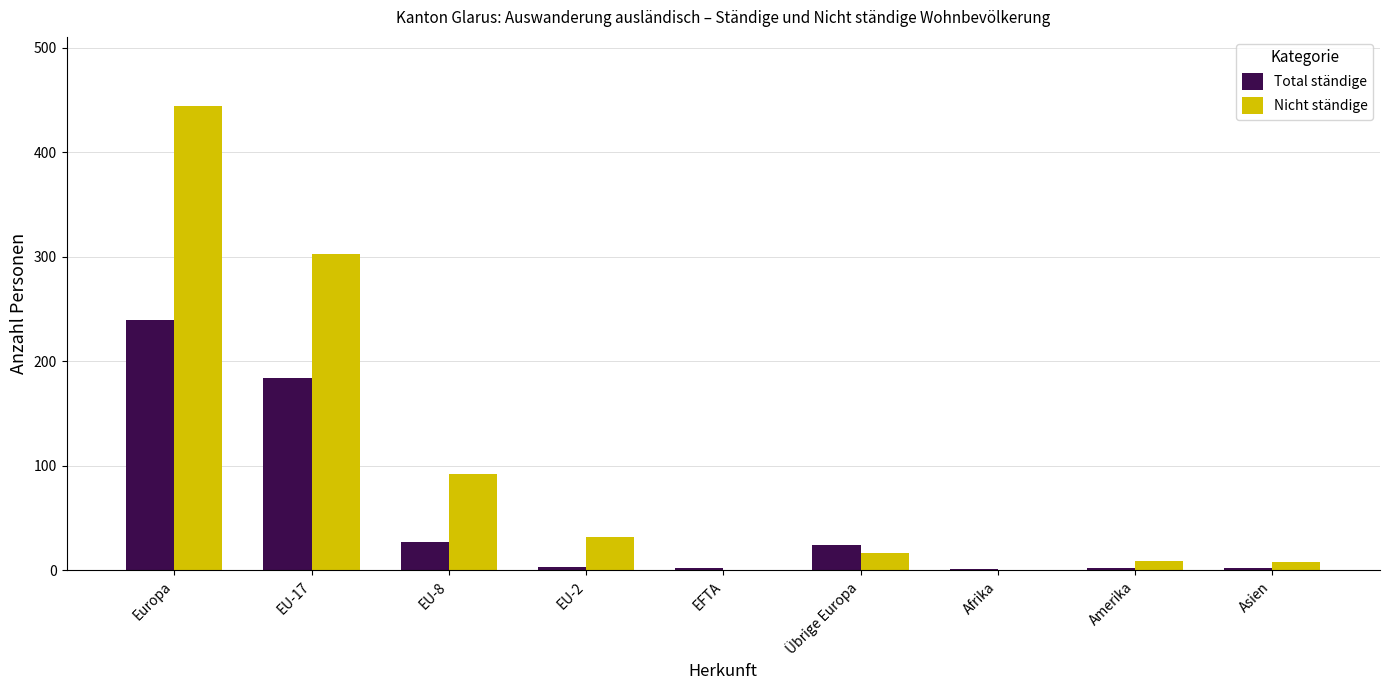

What is the sum of all Nicht ständige values?

905